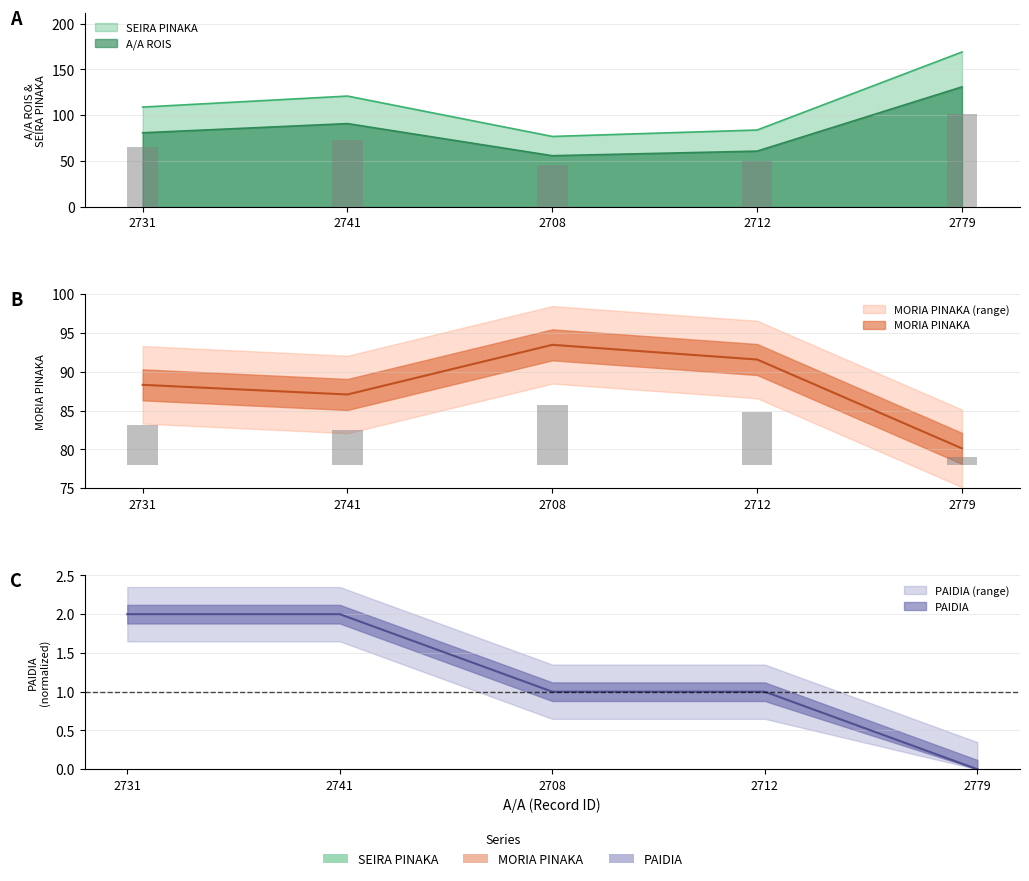

What is the difference between the second highest and minimum values in the PAIDIA series?

2.0